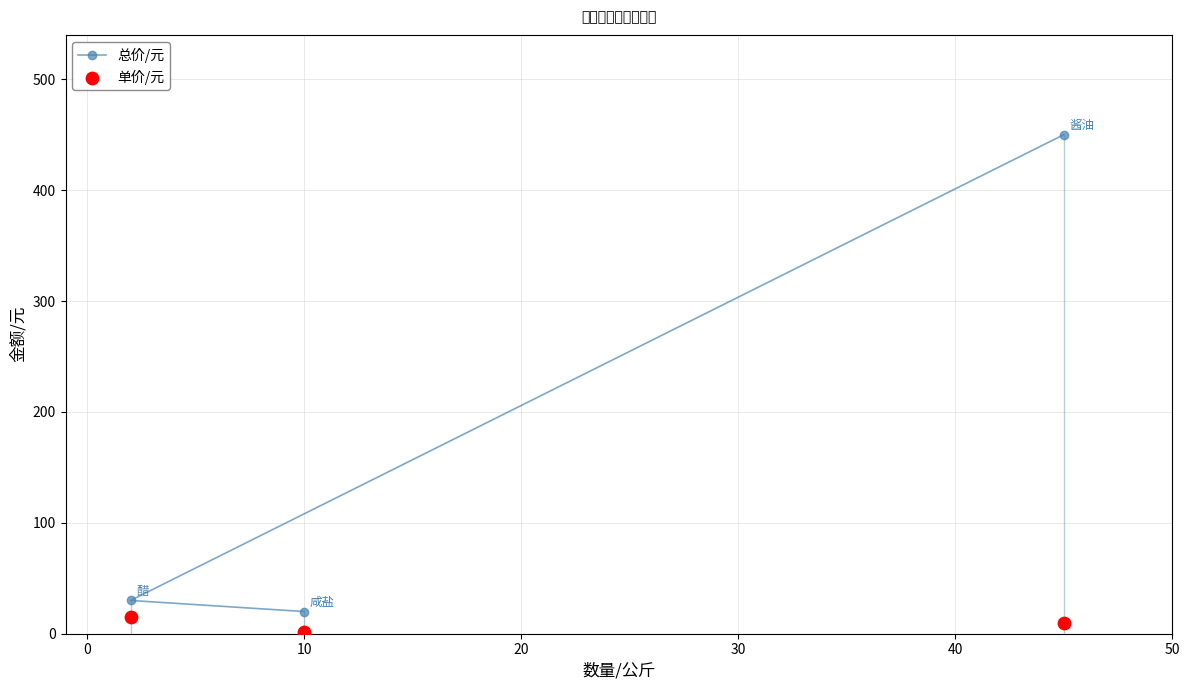

Which series reaches the minimum Y coordinate?

单价/元